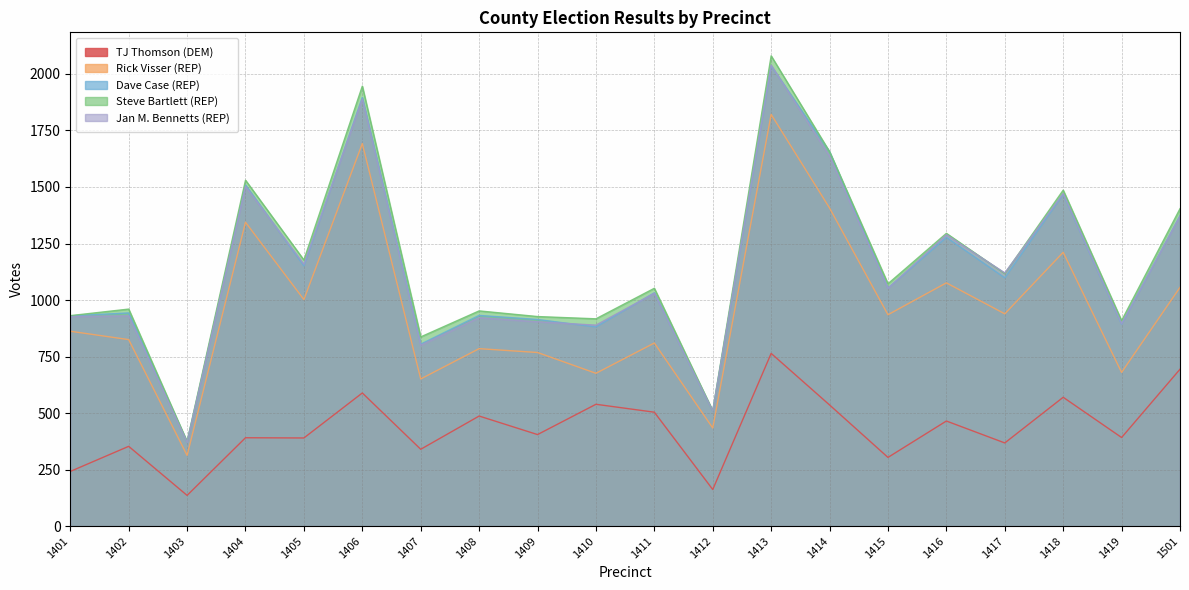

Is it true that TJ Thomson (DEM) equals 202 at 1408?

False